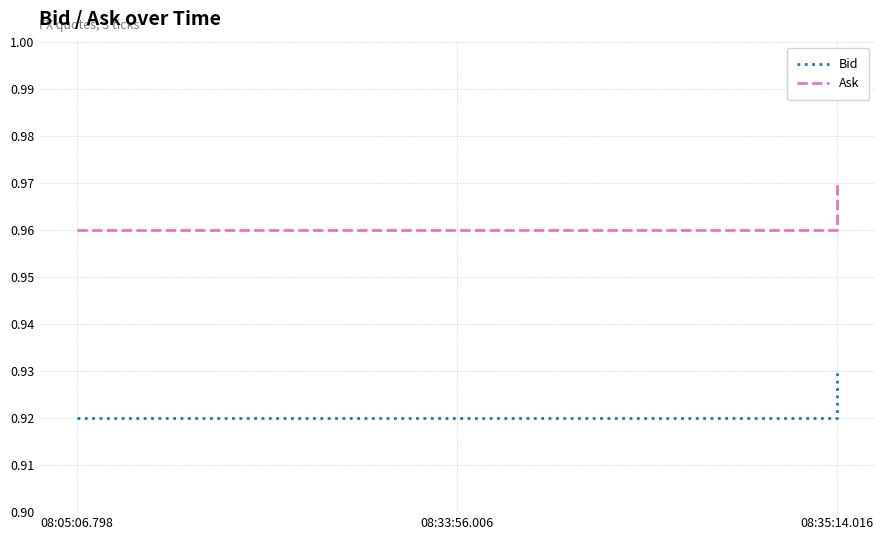

How many lines are shown in the chart?

2